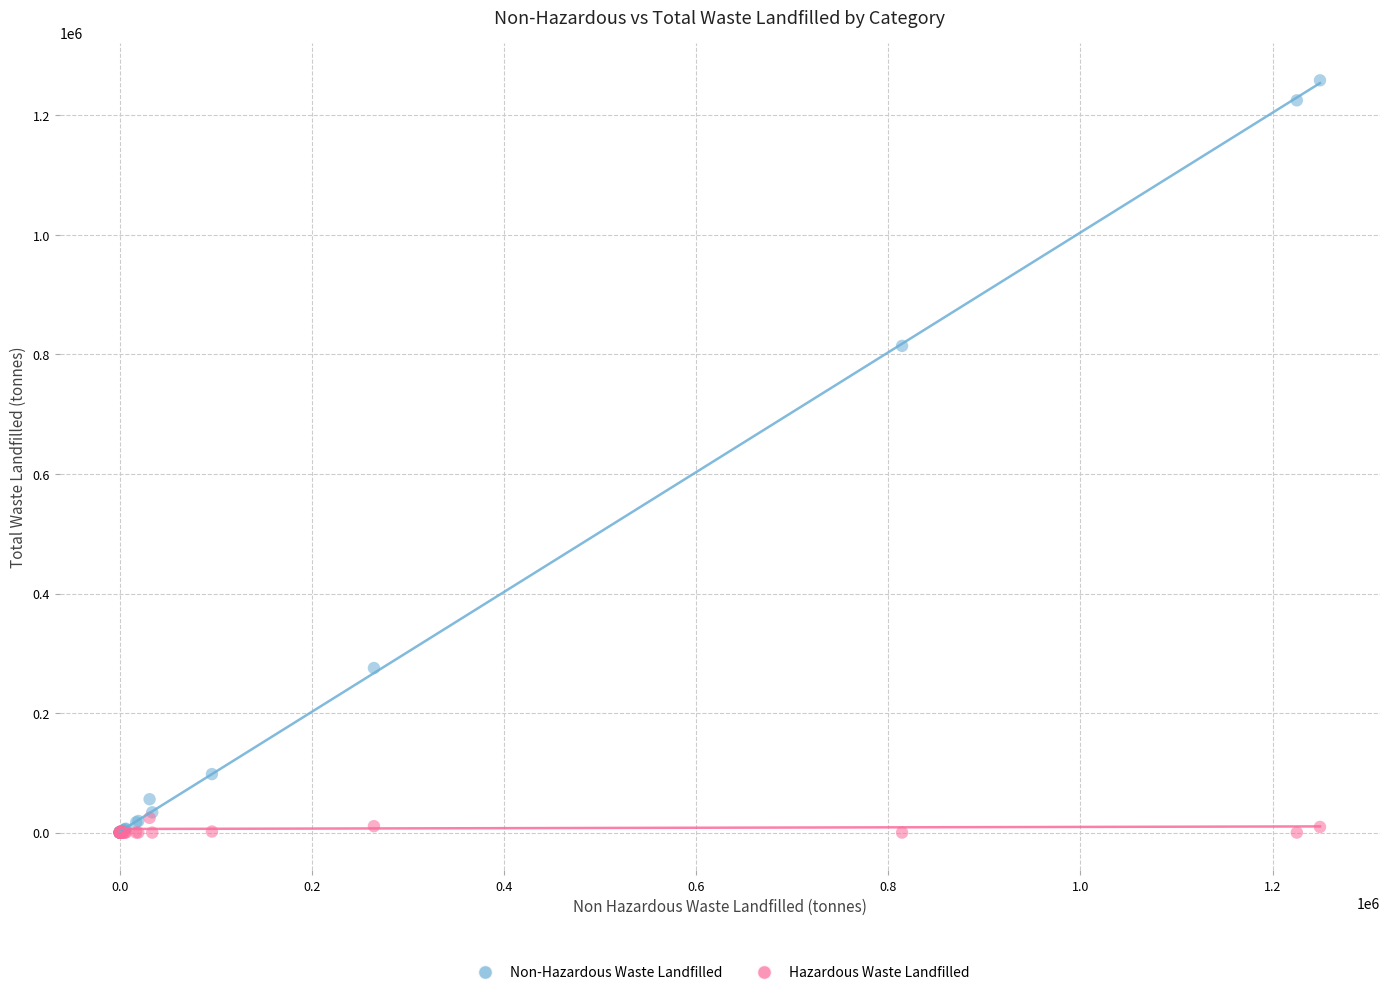

In the Non-Hazardous Waste Landfilled series, what Y value is closest to 629360?

814321.1